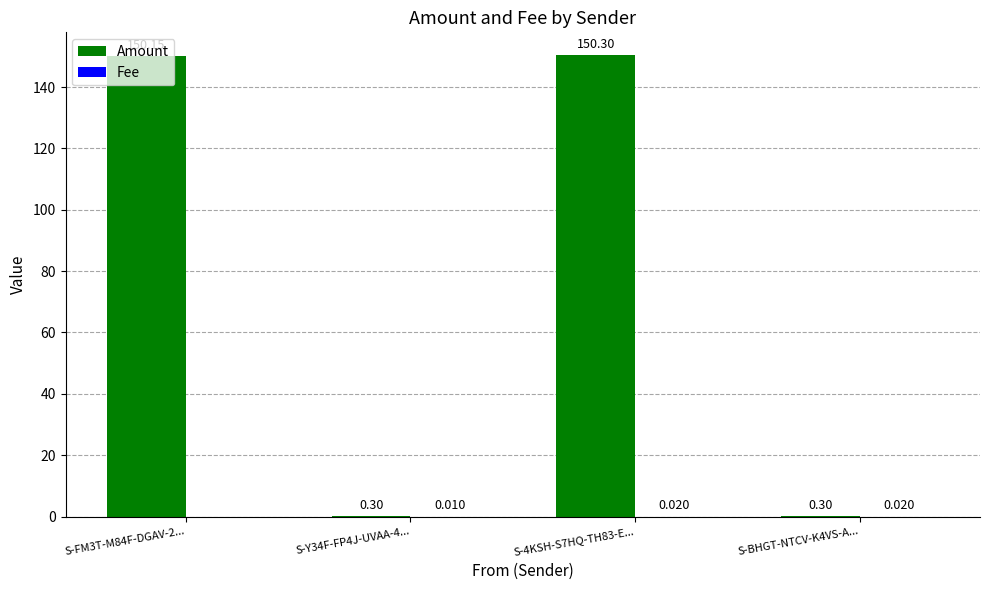

Which series has the largest total across all categories?

Amount